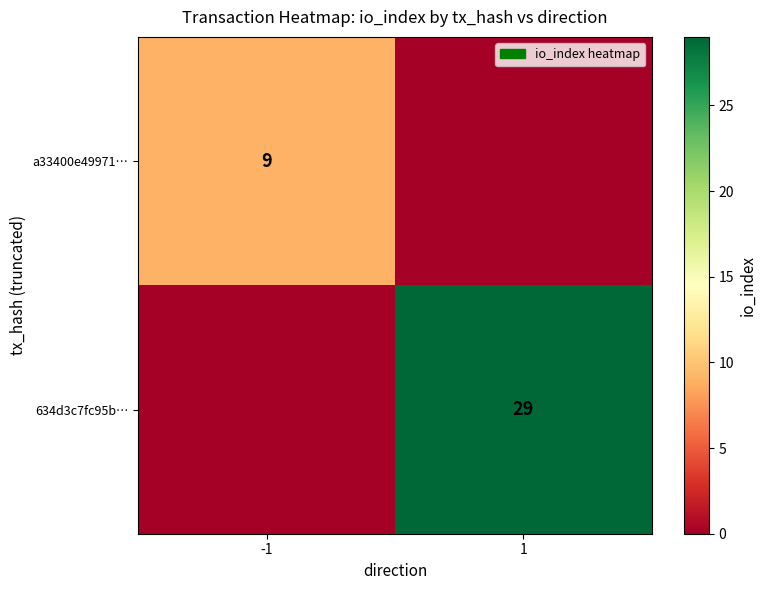

The value of 634d3c7fc95b… at 1 is 29. True or false?

True